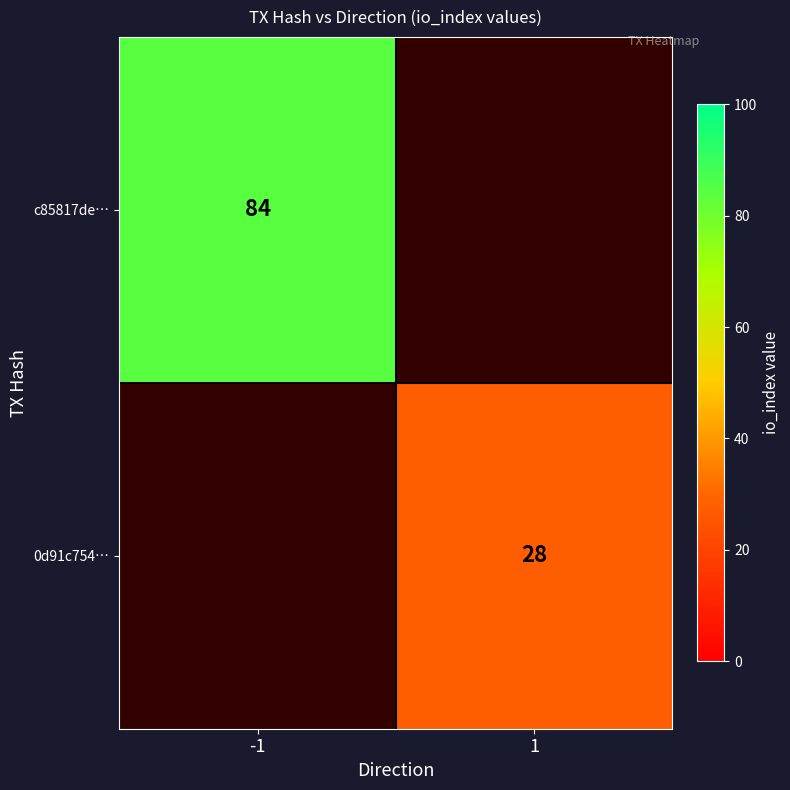

Is it true that c85817de… equals 84 at -1?

True